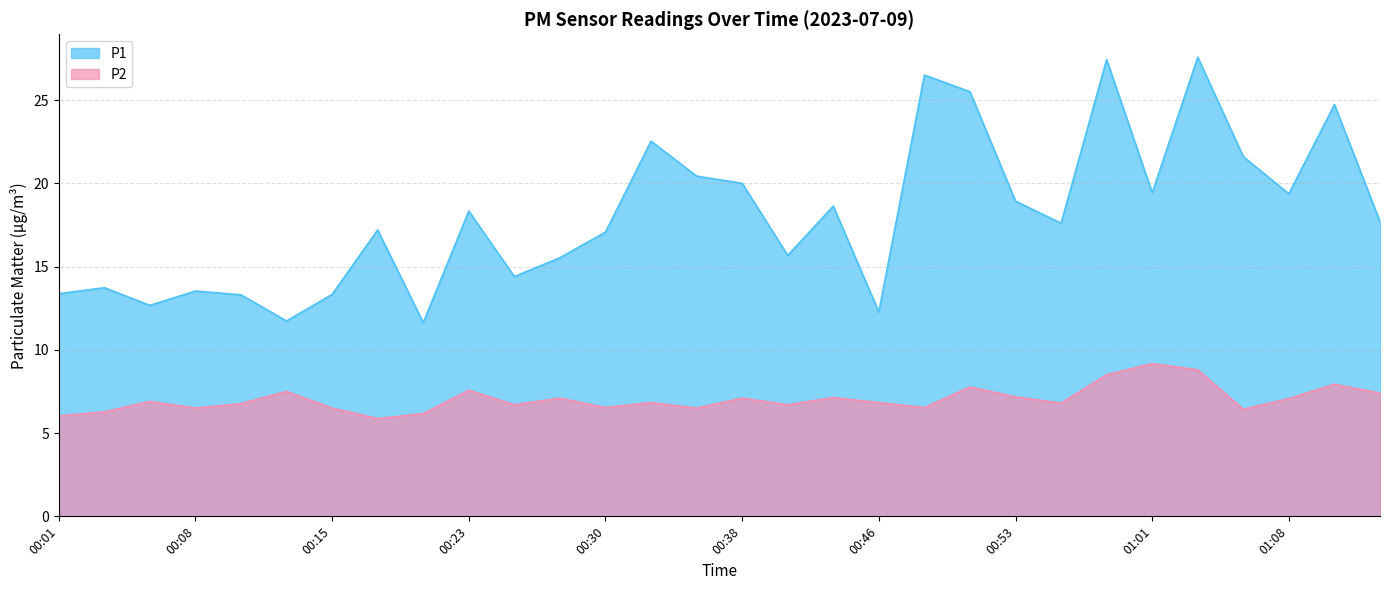

Which series has the largest total across all categories?

P1